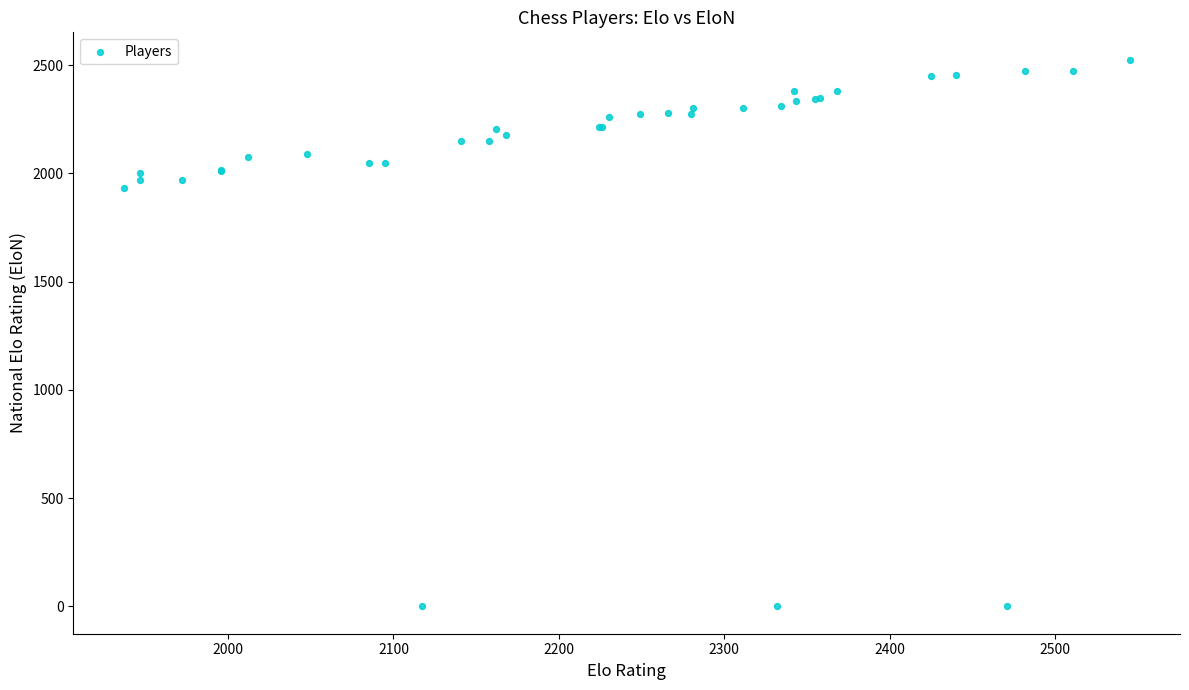

What Y value in the scatter plot is closest to 1262?

1933